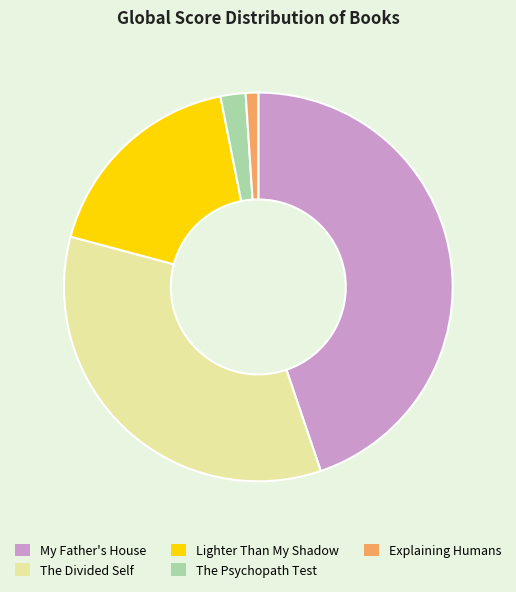

True or false: The Psychopath Test accounts for 13% of the total.

False